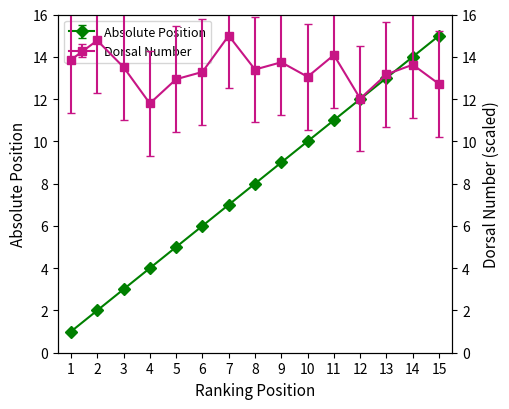

What is the average value of the Absolute Position series?

8